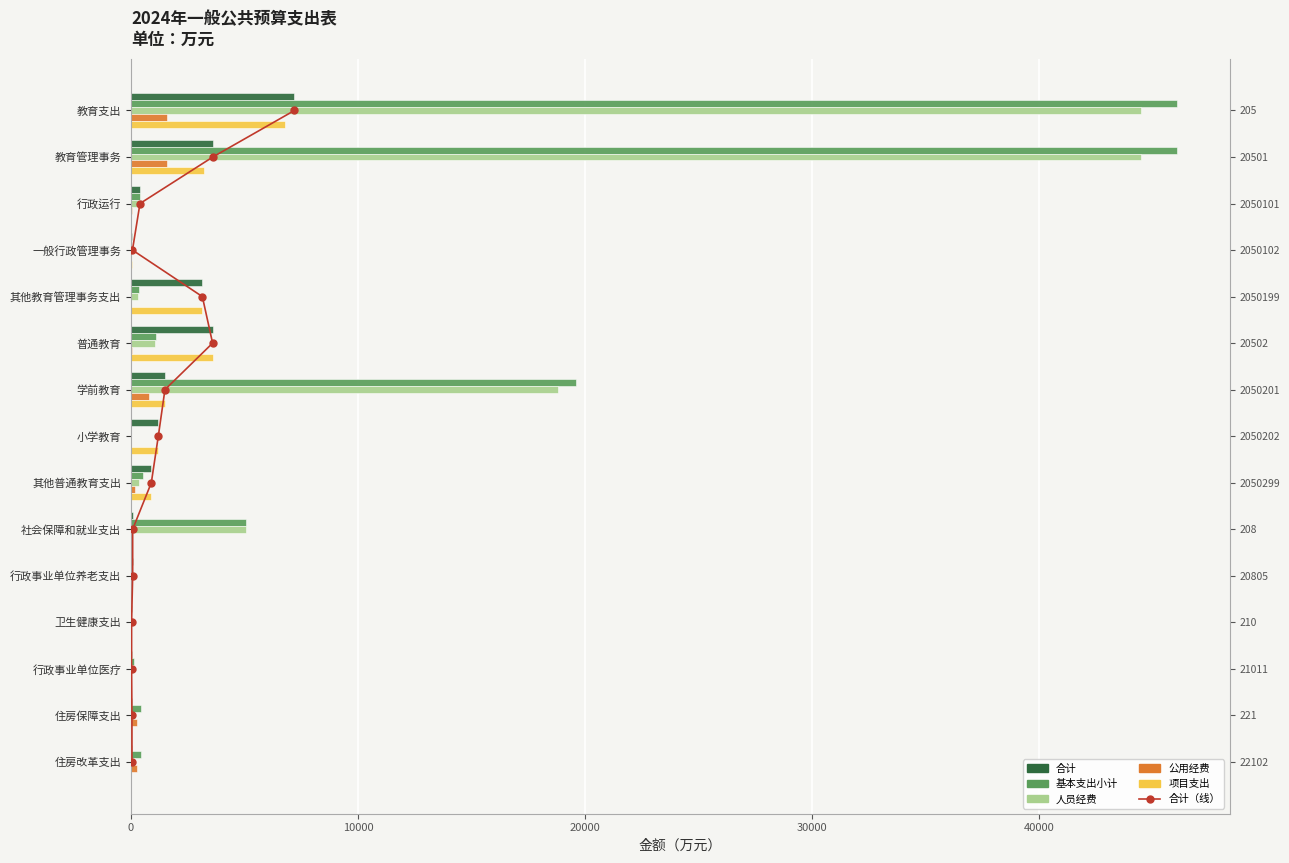

Are the bars horizontal?

Yes